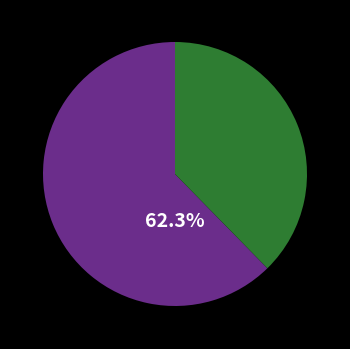

Does any single category account for the majority?

Yes